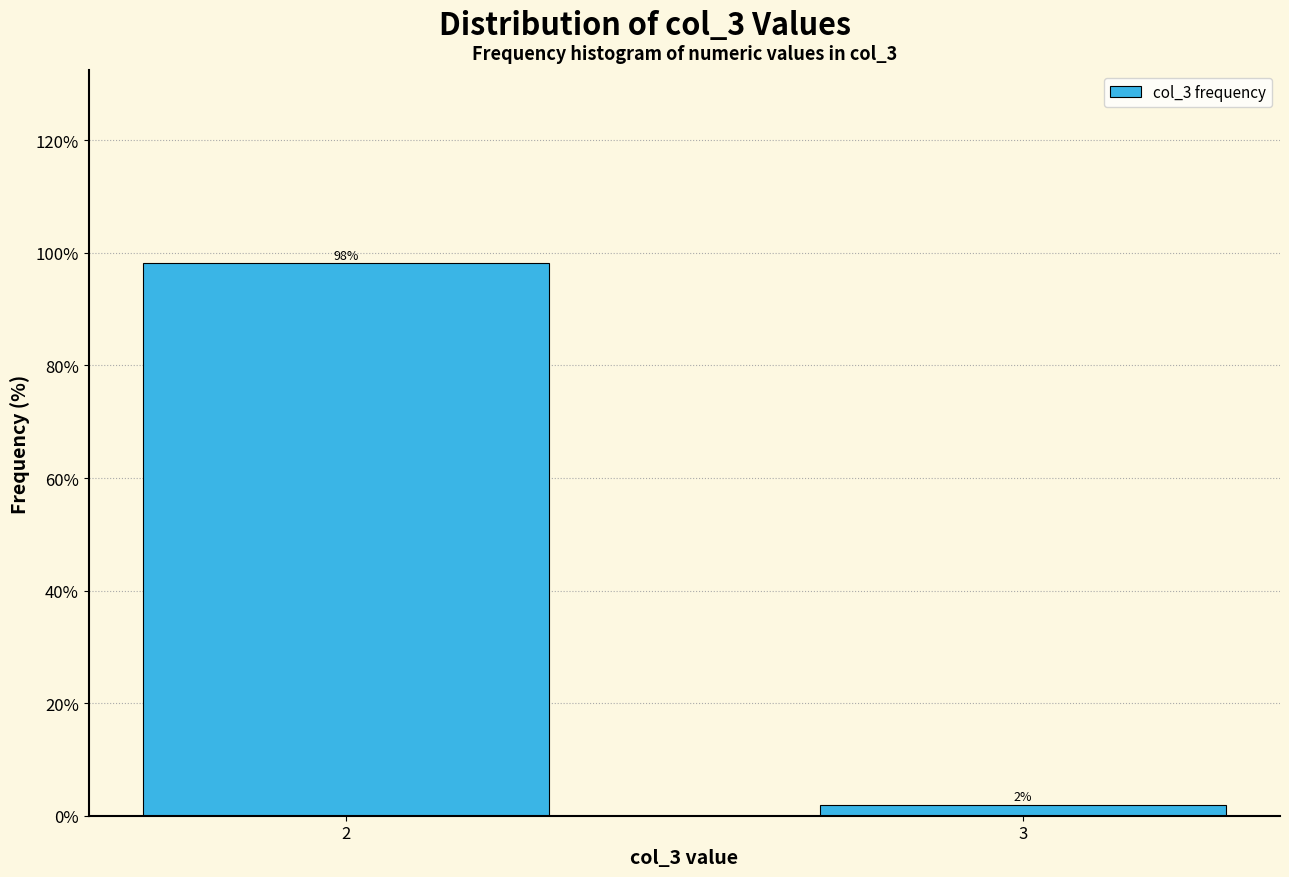

What is the sum of all values?

100.0